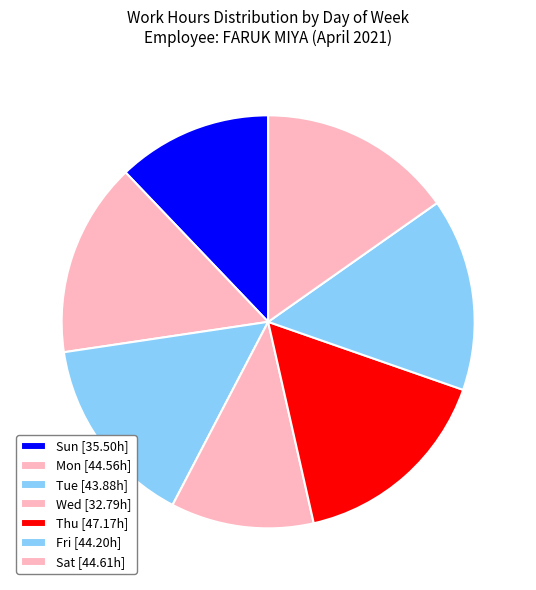

How many segments does this pie chart have?

7